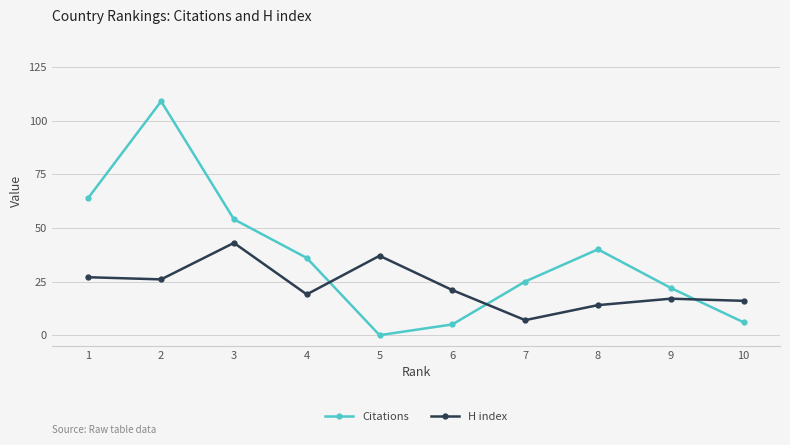

Which series has the largest total across all categories?

Citations